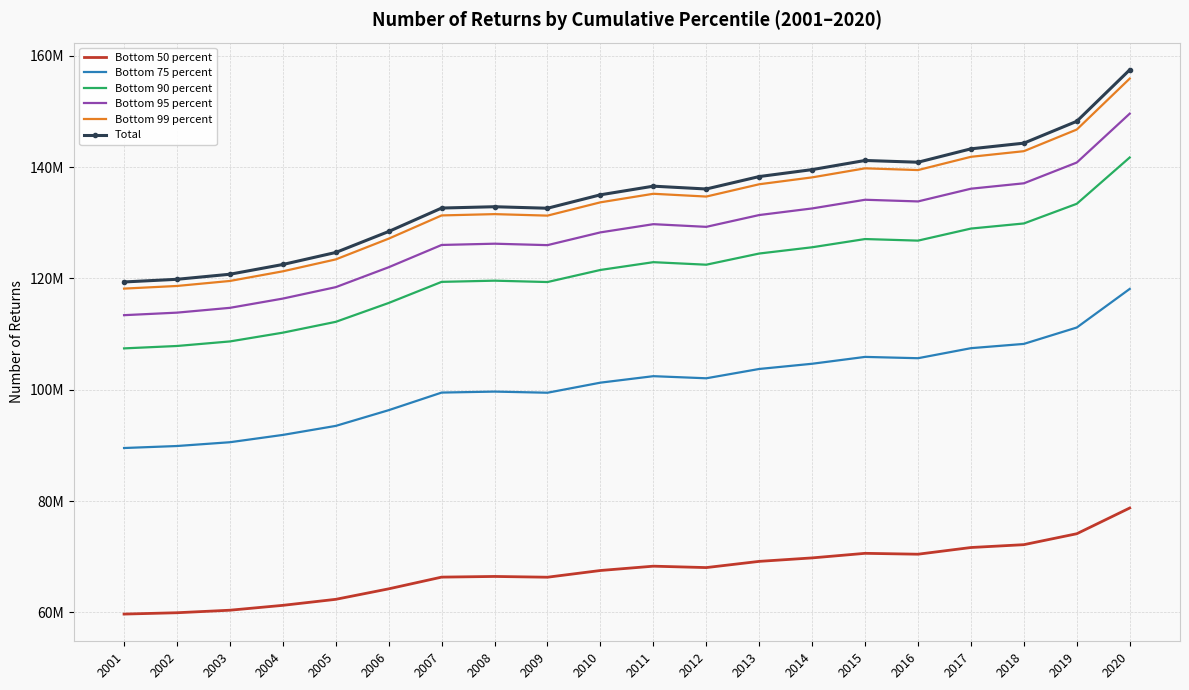

List the series in order of their peak value, lowest first.

Bottom 50 percent, Bottom 75 percent, Bottom 90 percent, Bottom 95 percent, Bottom 99 percent, Total